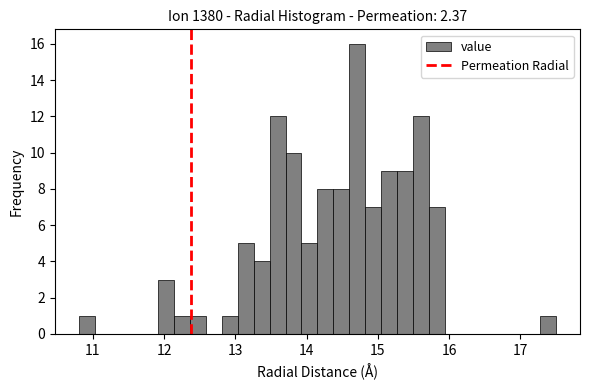

Around what value on the x-axis is the tallest bar? Give the approximate position of its centre, as read against the axis.

14.7